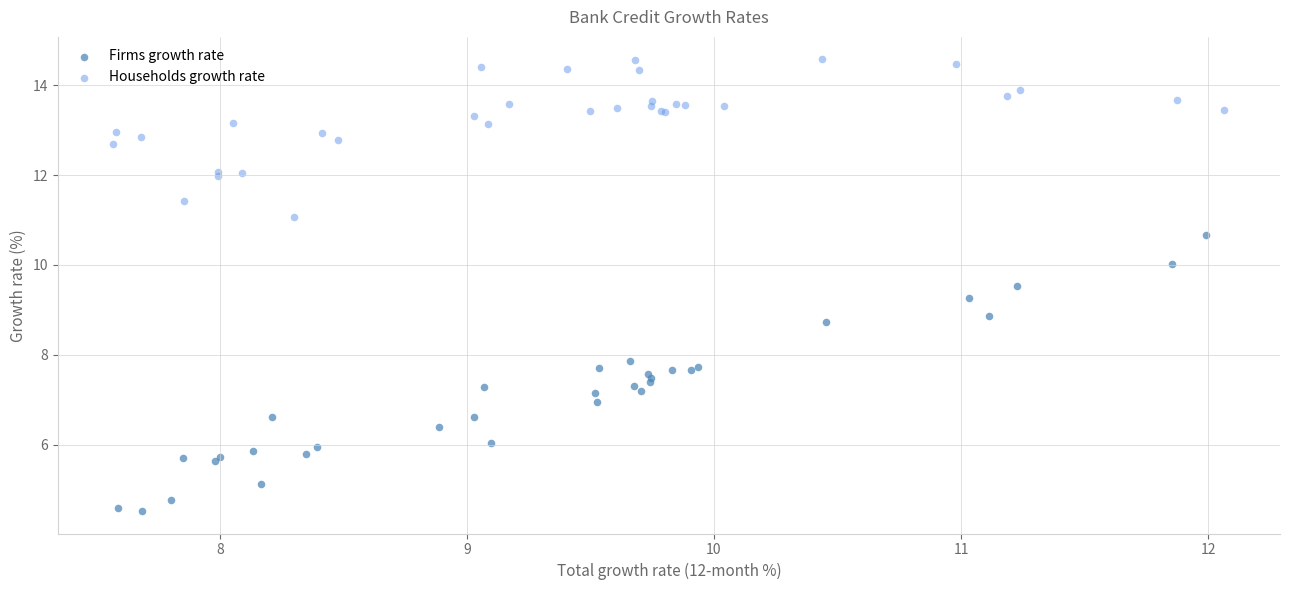

Which series contains the lowest Y value?

Firms growth rate